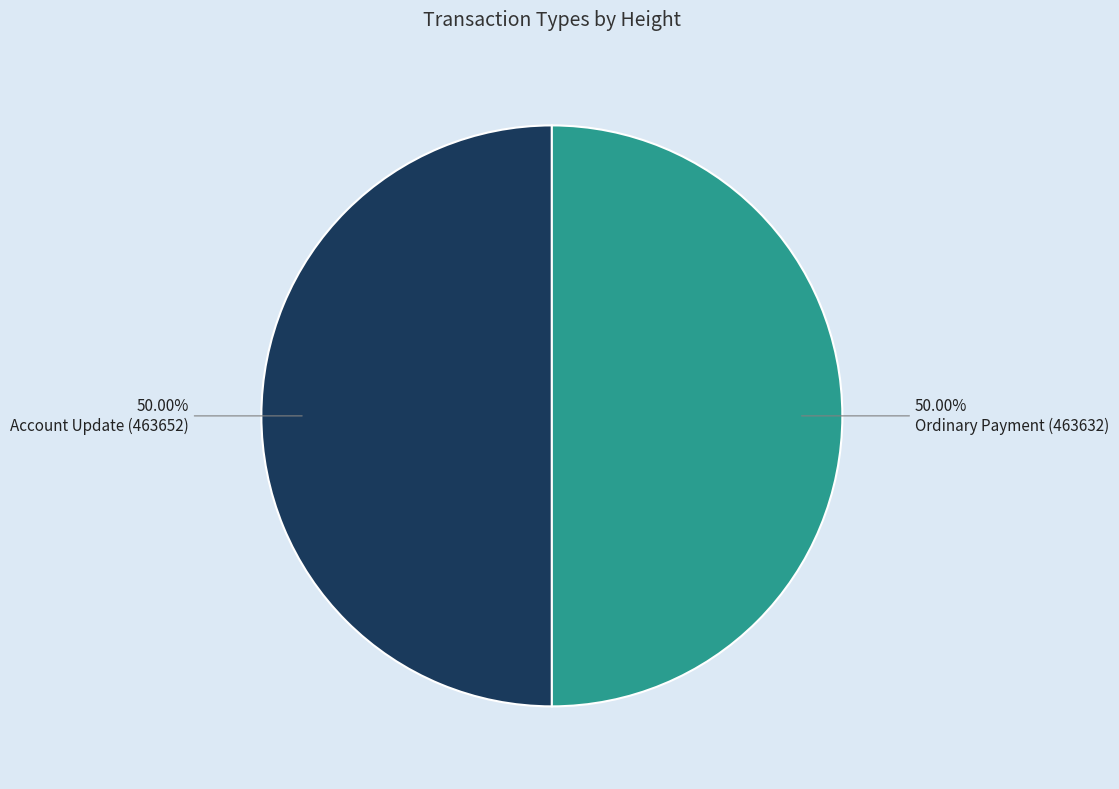

Approximately how many times larger is the value at Account Update (463652) compared to Ordinary Payment (463632)?

1.0